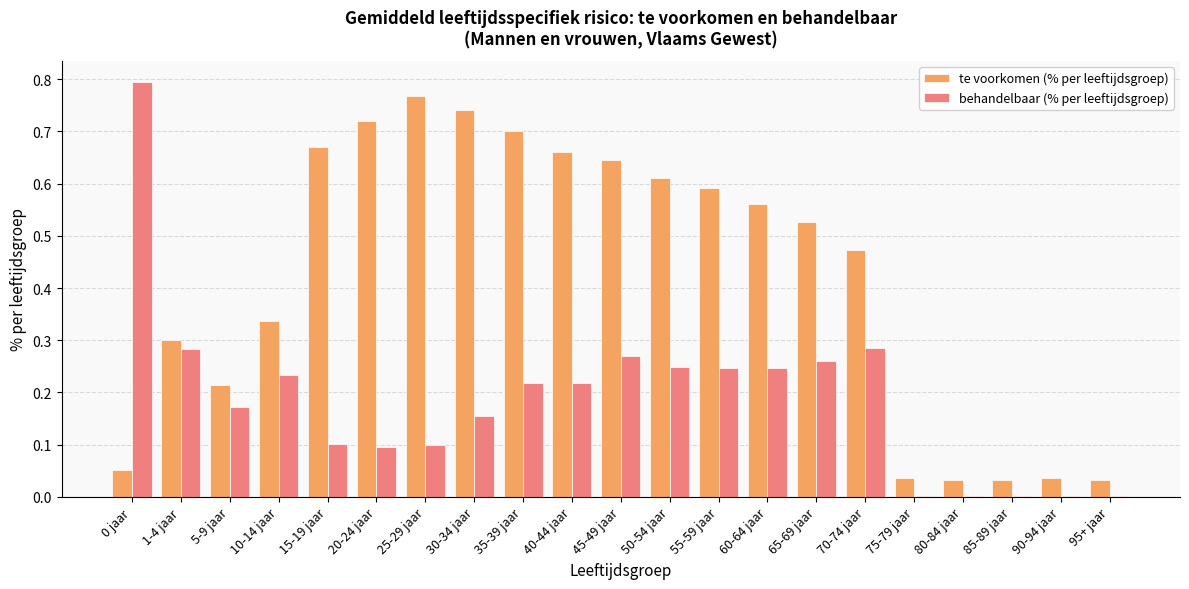

At which label does te voorkomen (% per leeftijdsgroep) reach its peak?

25-29 jaar